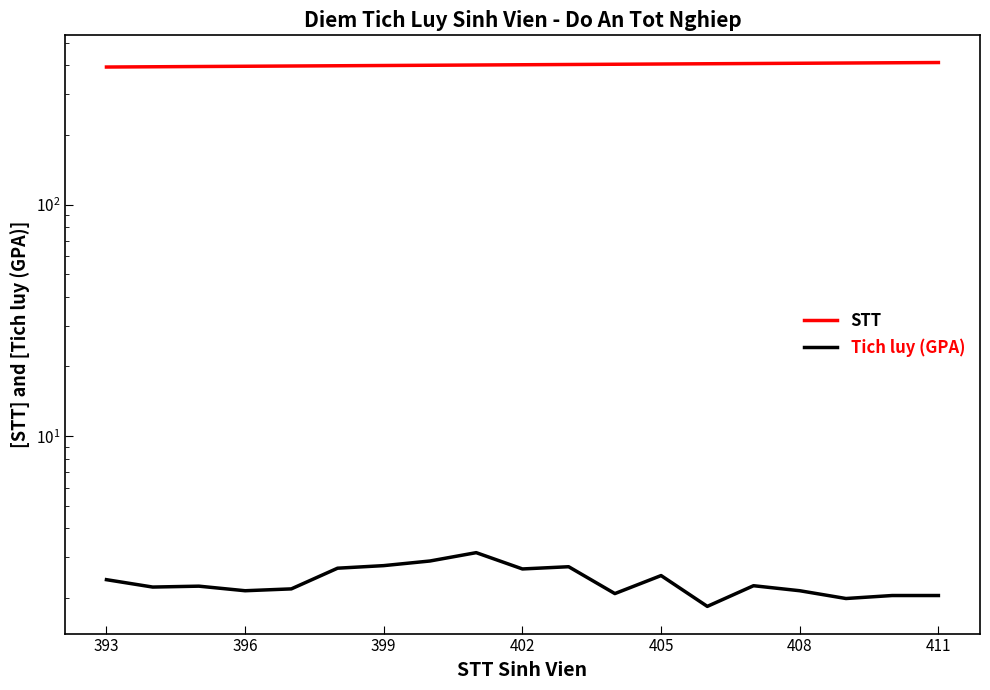

At how many categories does at least one series exceed 308?

19